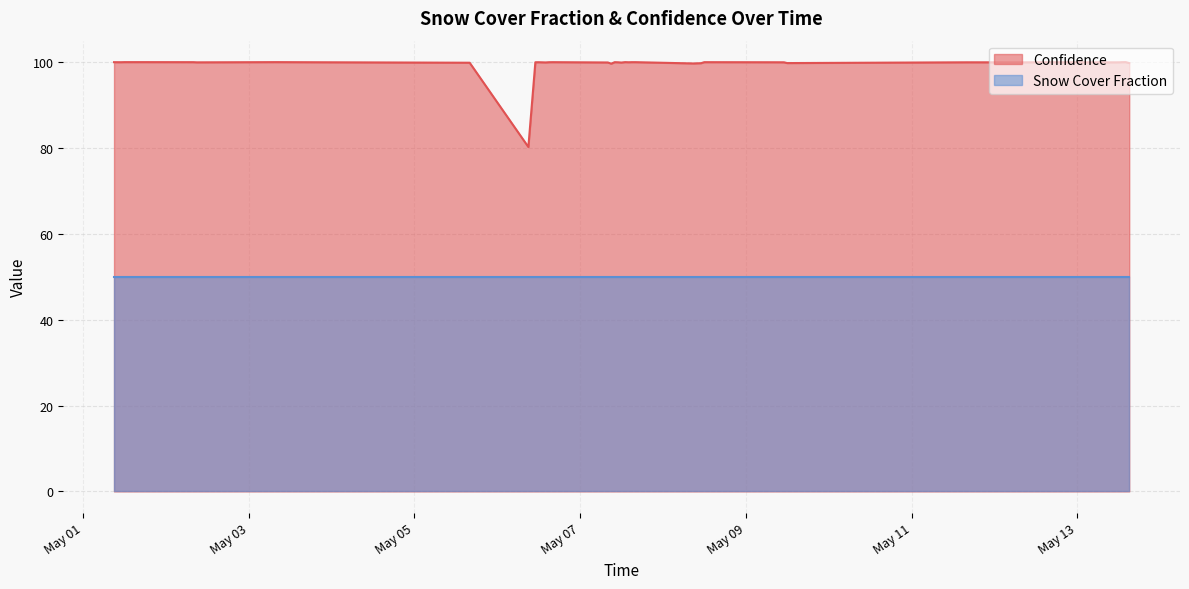

What is the smallest value displayed?

50.0